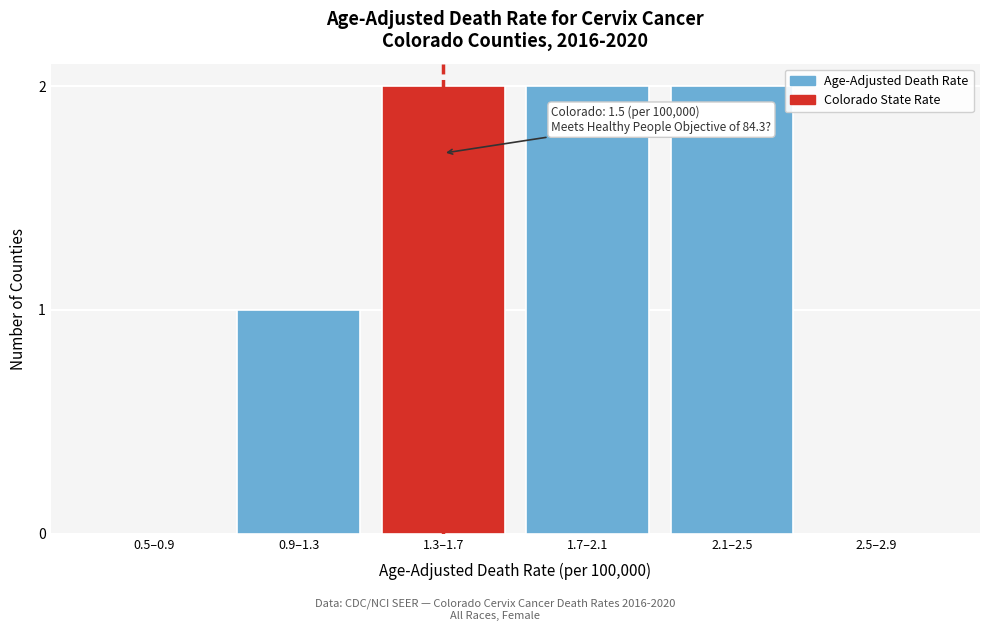

Reading left to right, what are all the values shown in this chart?

0.5–0.9=0	0.9–1.3=1	1.3–1.7=2	1.7–2.1=2	2.1–2.5=2	2.5–2.9=0